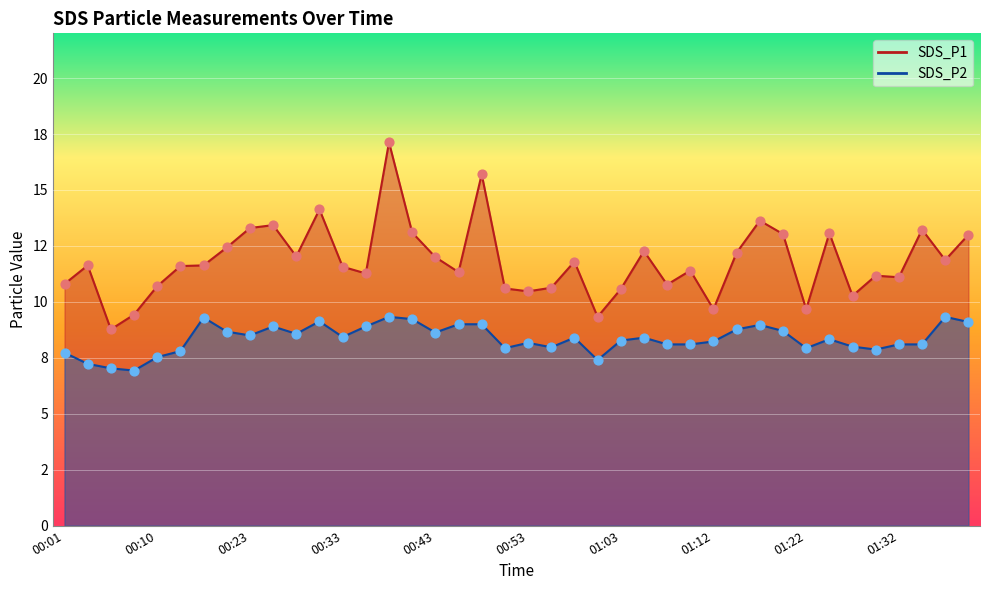

At how many categories does at least one series exceed 9?

39